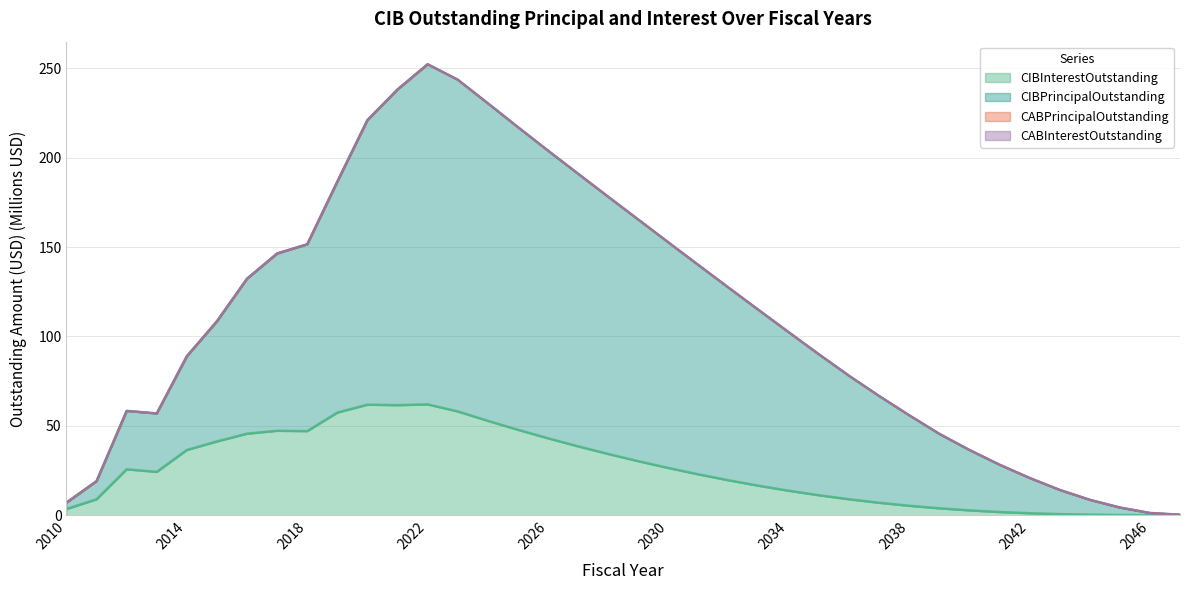

How many values in the CIBInterestOutstanding series exceed 24?

19